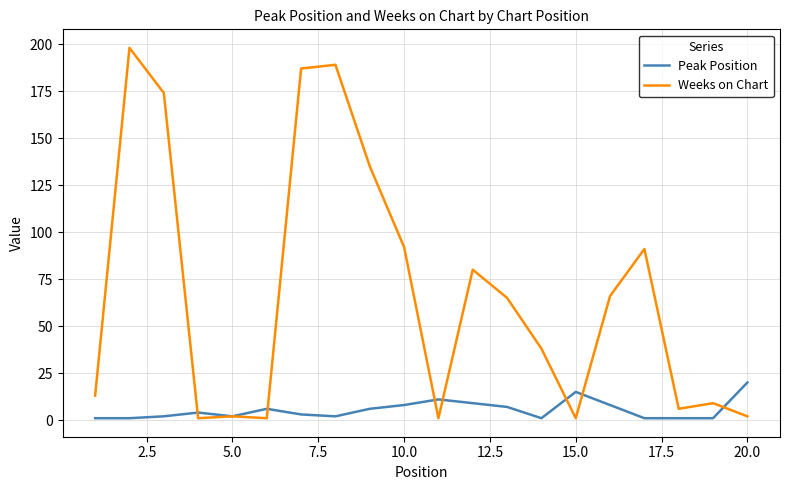

What is the maximum value for Peak Position?

20